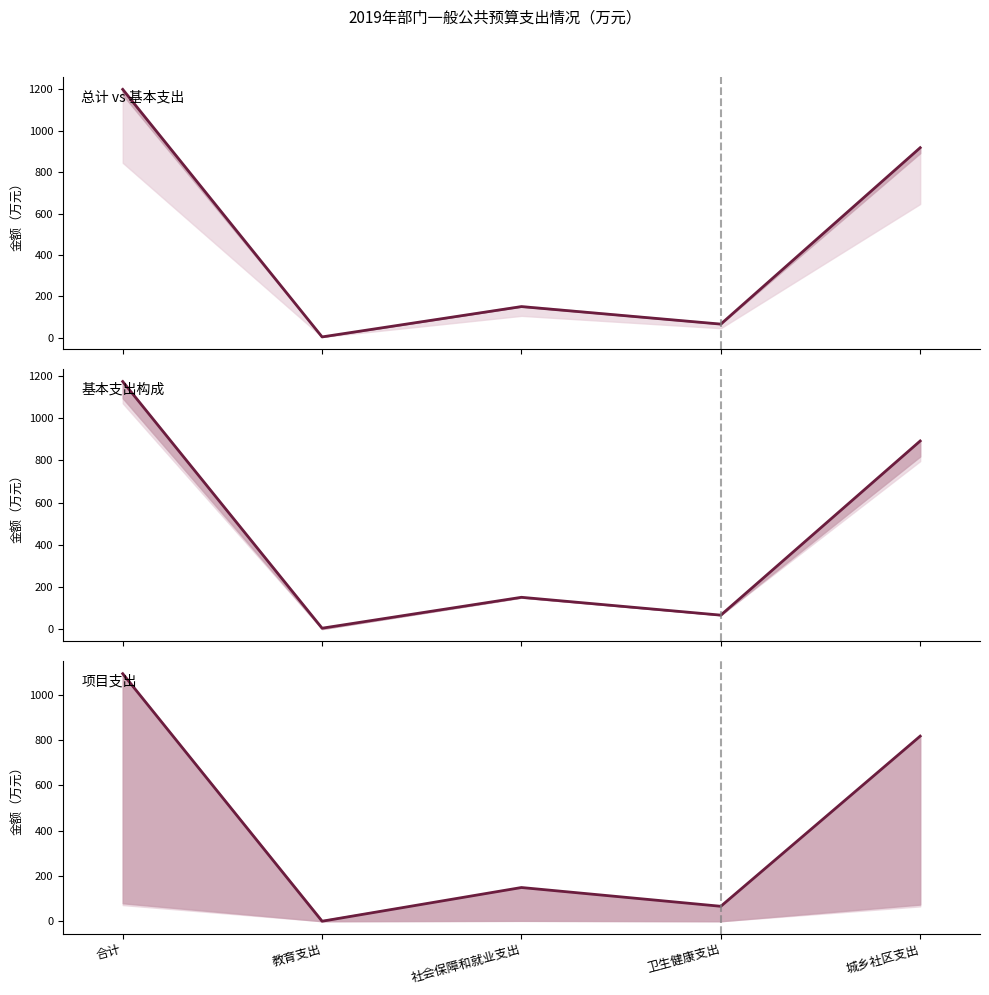

Reading left to right, extract all data points from this chart.

总计: 1199.9	4.2	150.6	66.0	918.2
基本支出小计: 1173.5	4.2	150.6	66.0	891.8
人员经费支出: 1094.2	0.0	149.0	66.0	818.2